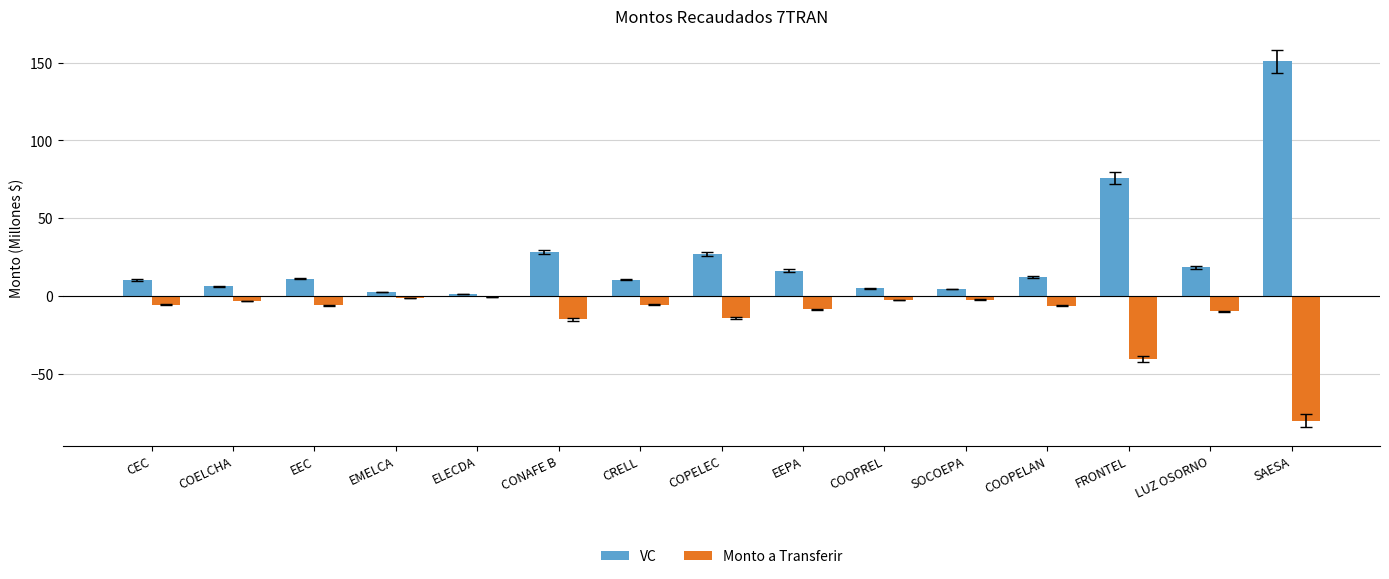

The value of Monto a Transferir at EEPA is -8.6. True or false?

True